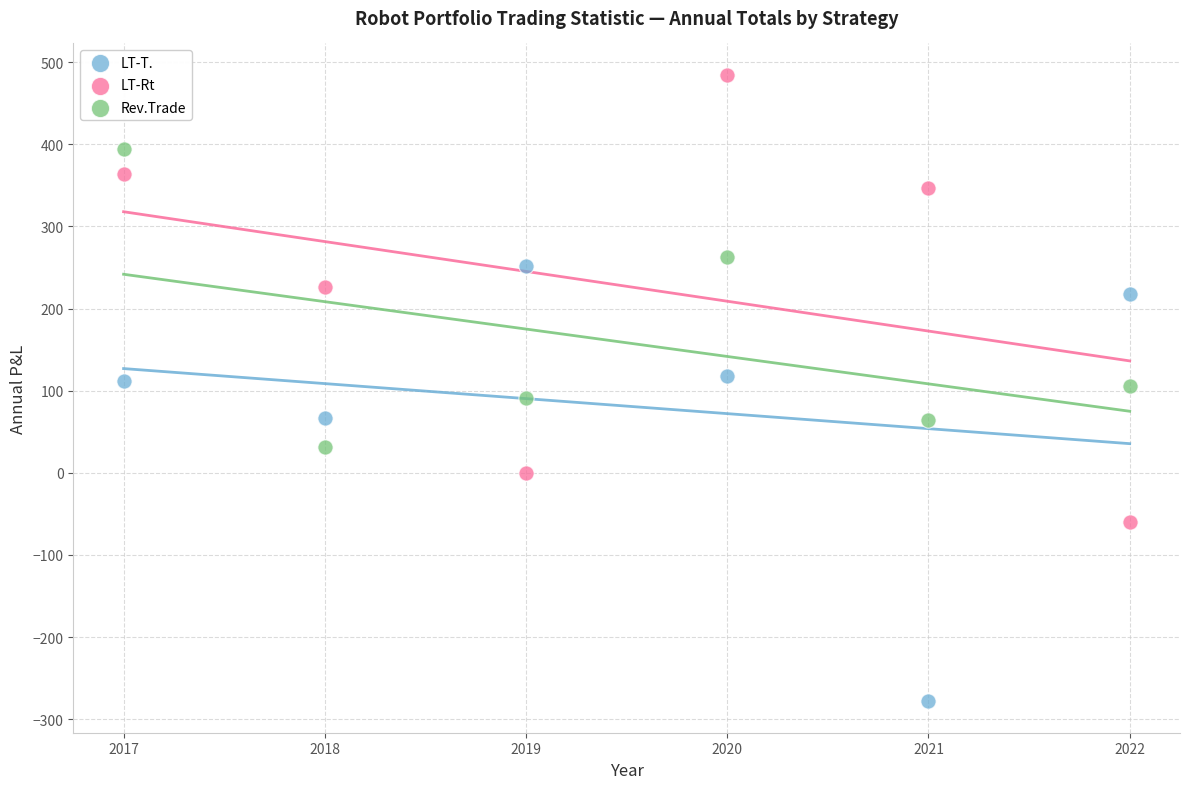

Across all data points, what is the range of X values (max minus min)?

5.0